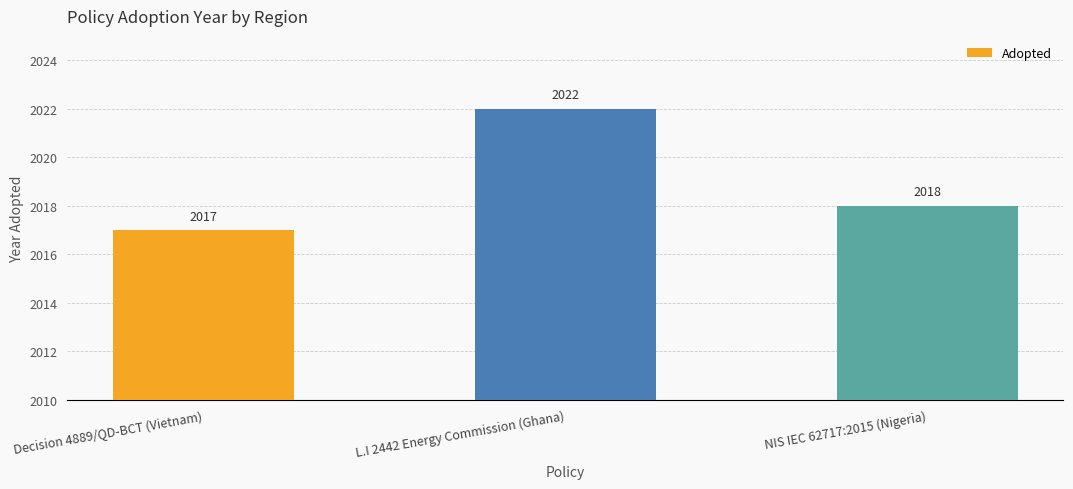

What is the ratio of the value at L.I 2442 Energy Commission (Ghana) to the value at Decision 4889/QD-BCT (Vietnam)?

1.0